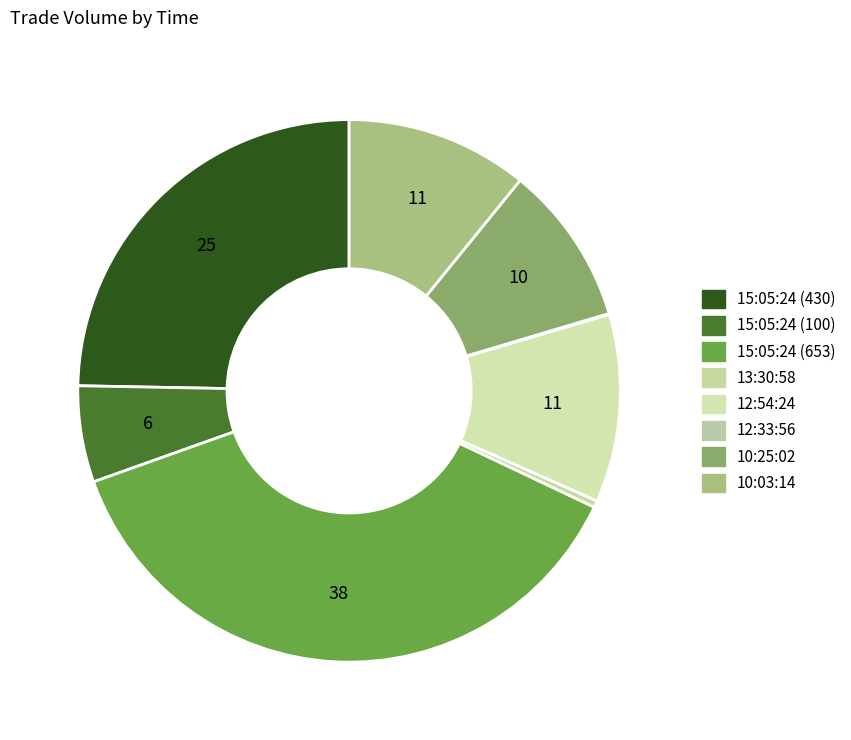

Is it true that 12:54:24 is 11% of the pie?

True